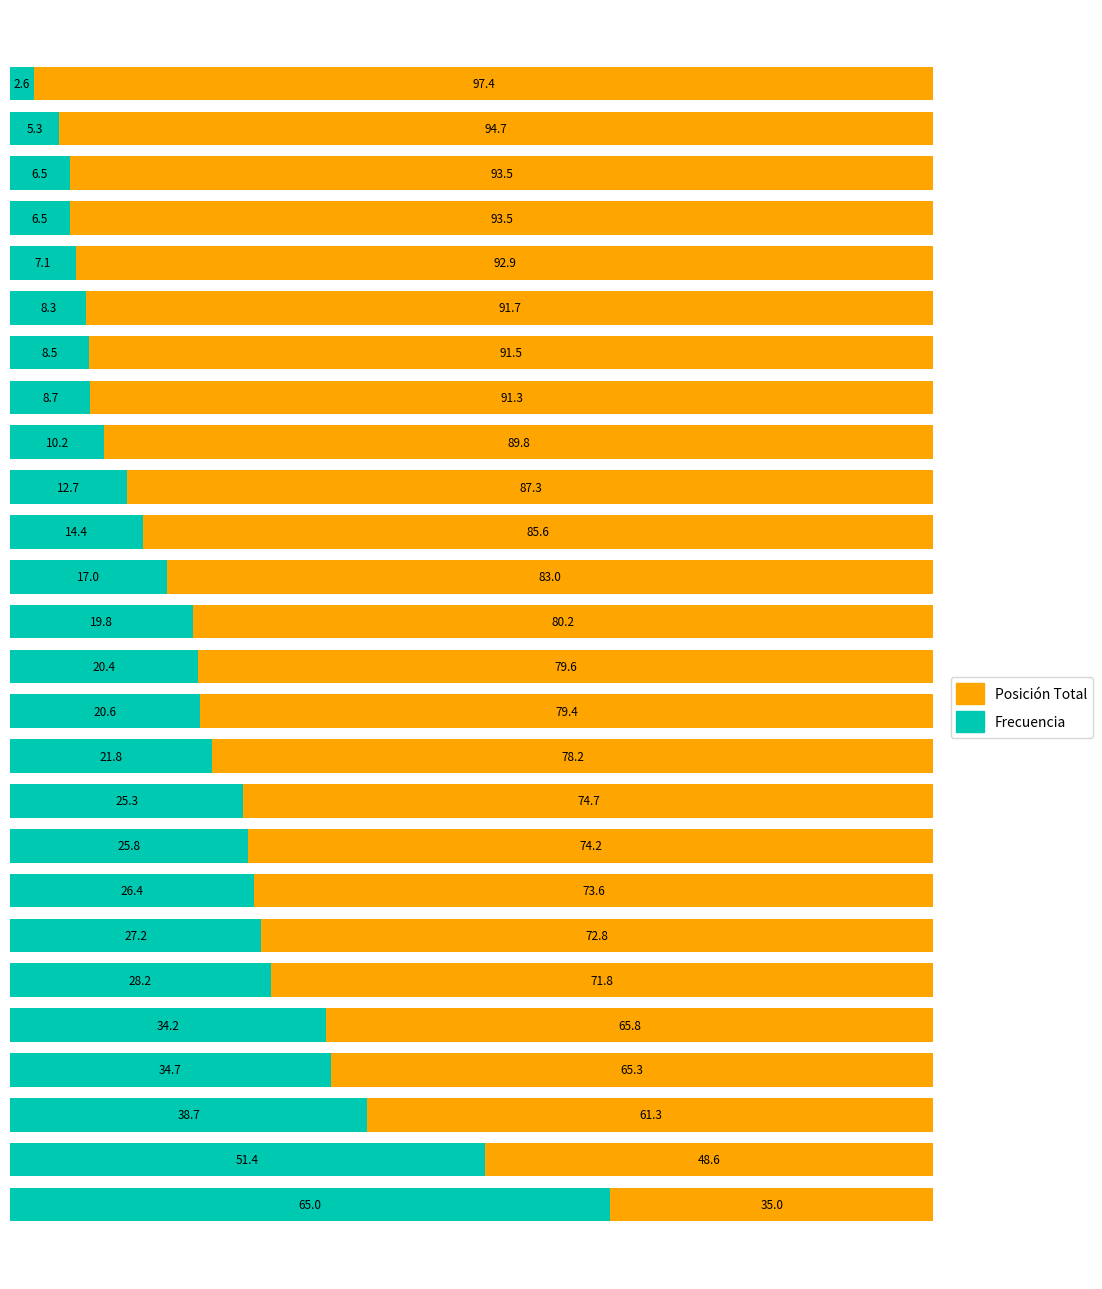

What is the minimum value for Frecuencia?

2.6